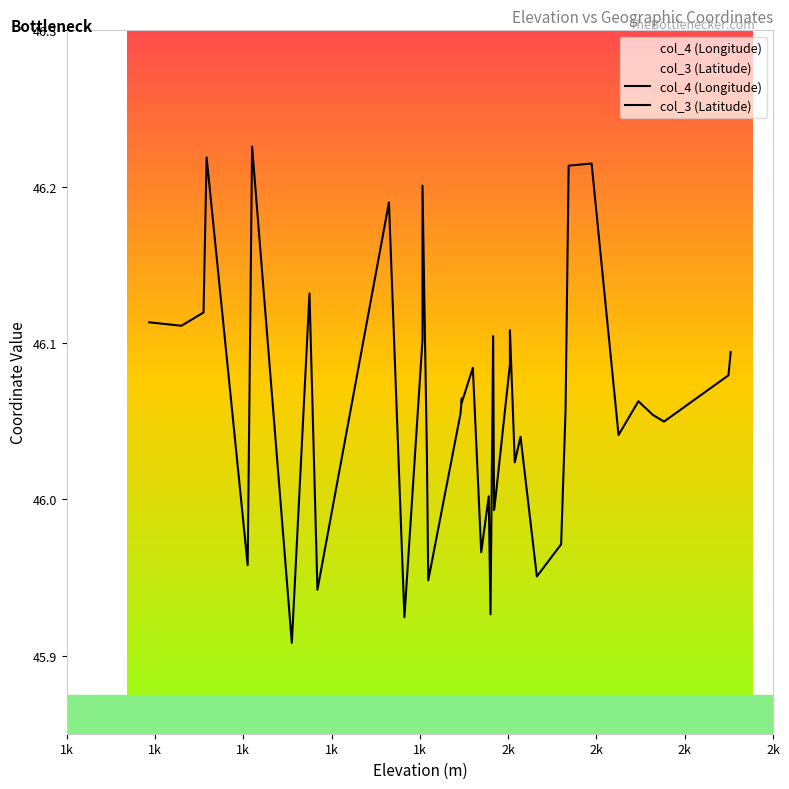

Which series reaches the maximum Y coordinate?

col_3 (Latitude)